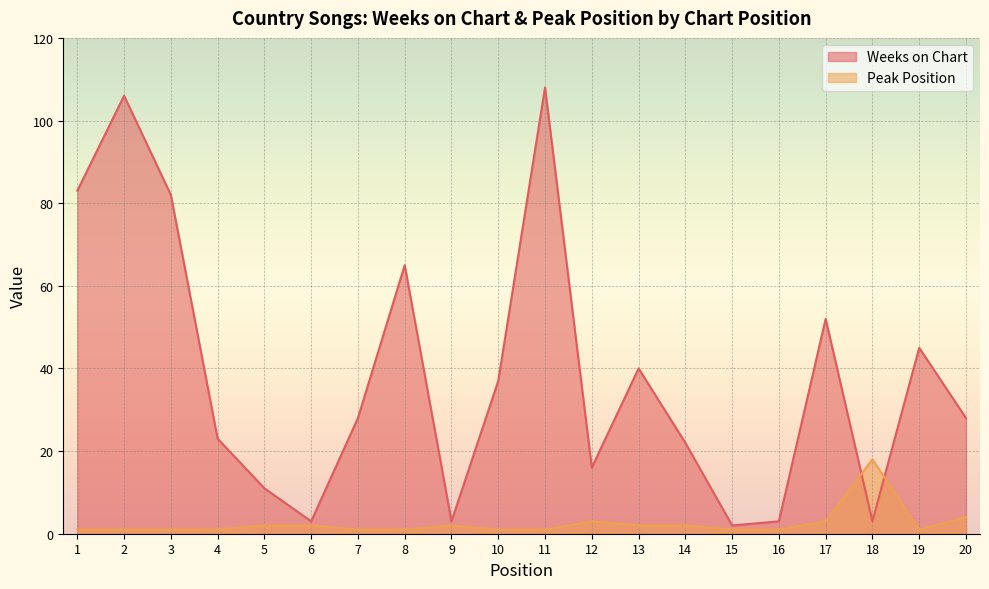

At which label does Weeks on Chart reach its minimum?

15